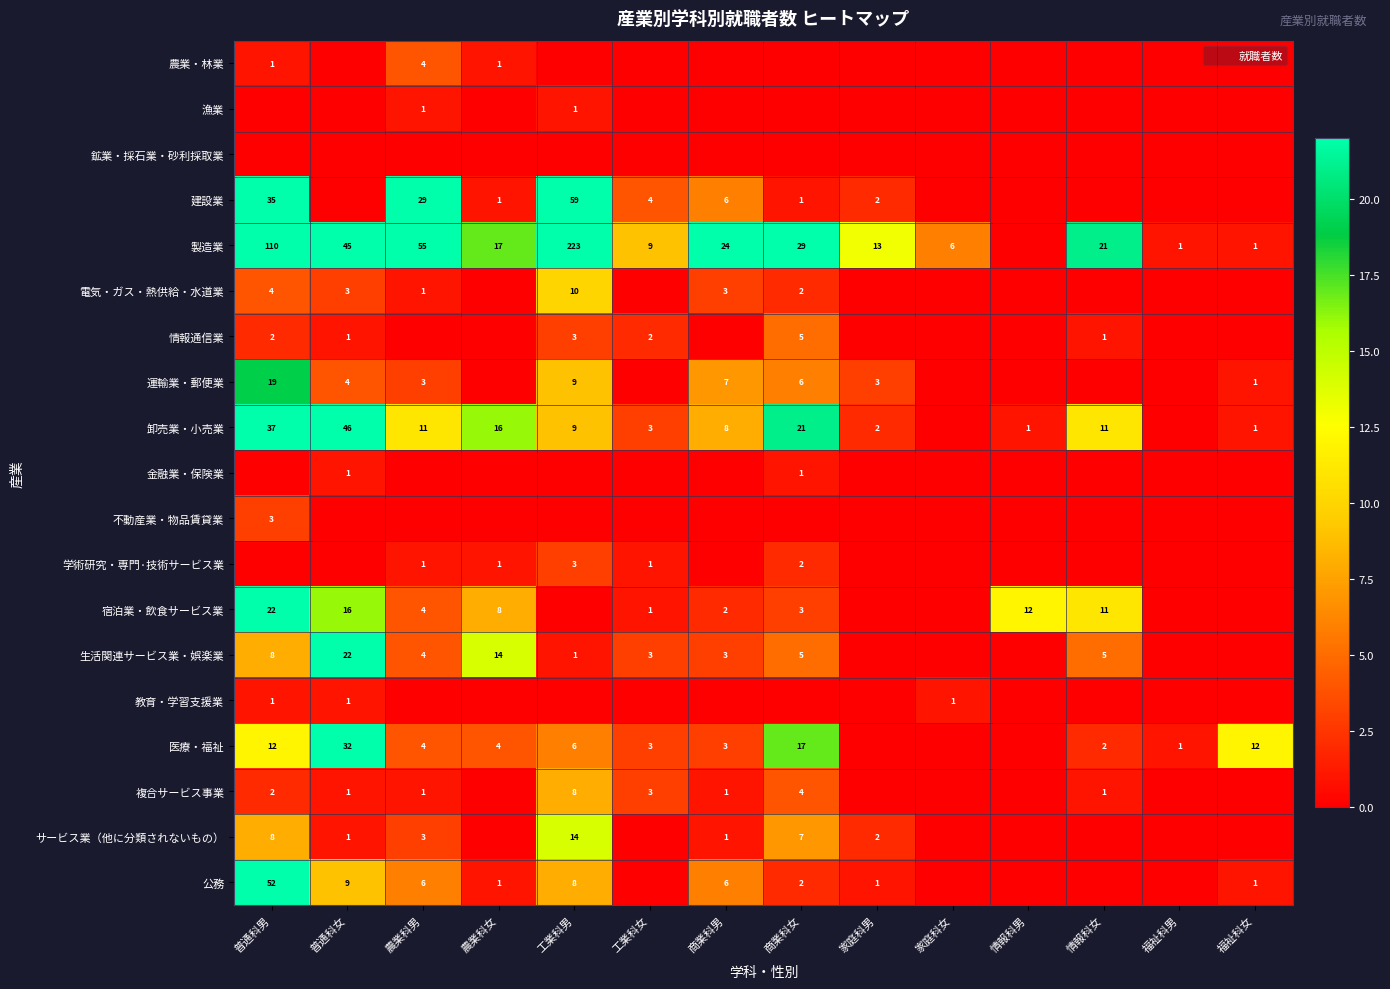

The 宿泊業・飲食サービス業 series shows 2 at 商業科男. True or false?

True